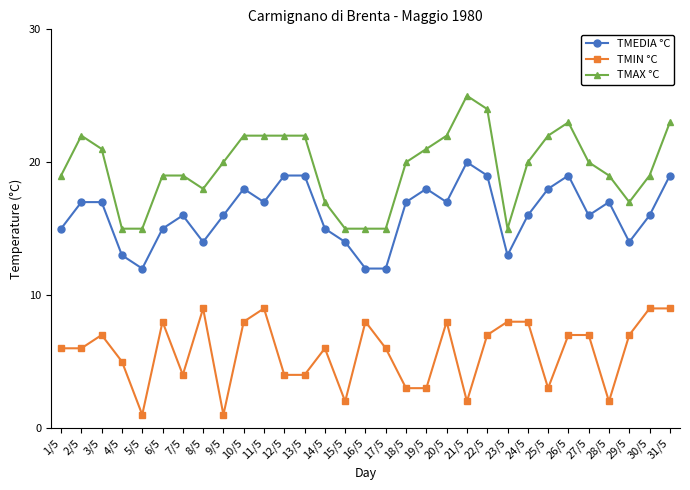

Which series has the largest range (max minus min)?

TMAX °C